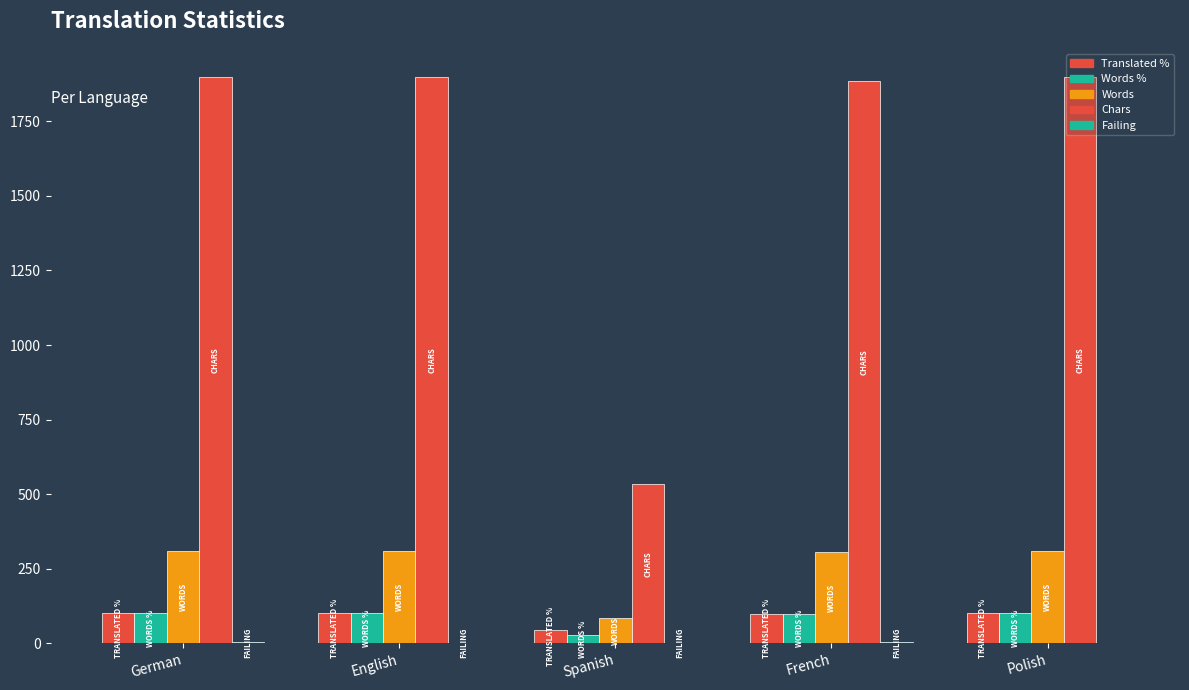

At which category does the chart reach its minimum across all series?

Polish